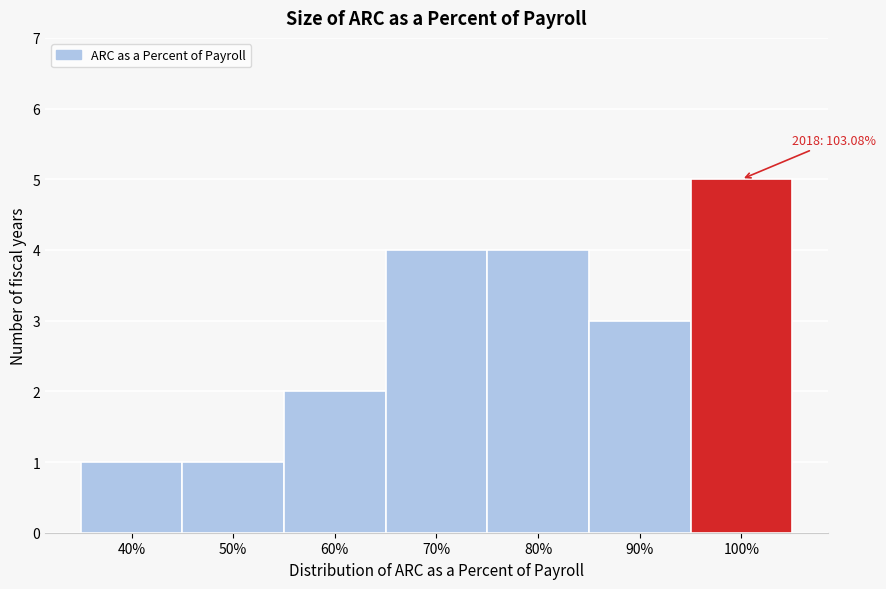

Reading left to right, what are all the values shown in this chart?

1	1	2	4	4	3	5